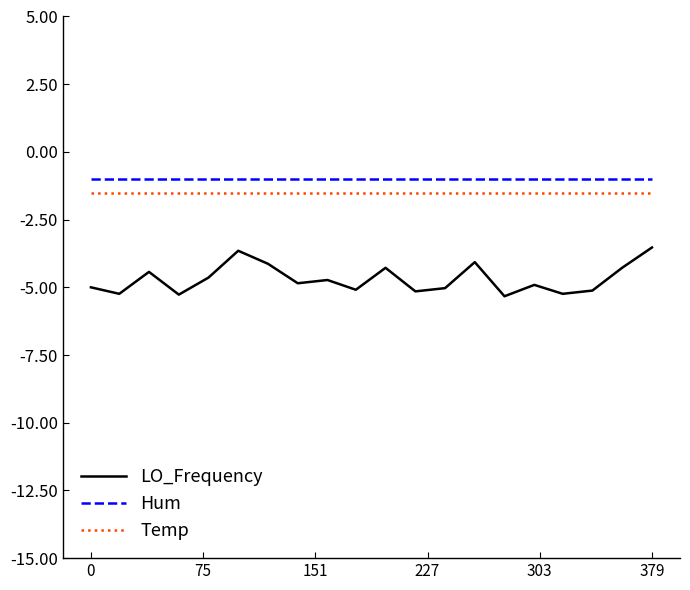

True or false: LO_Frequency and Temp cross at least once.

False